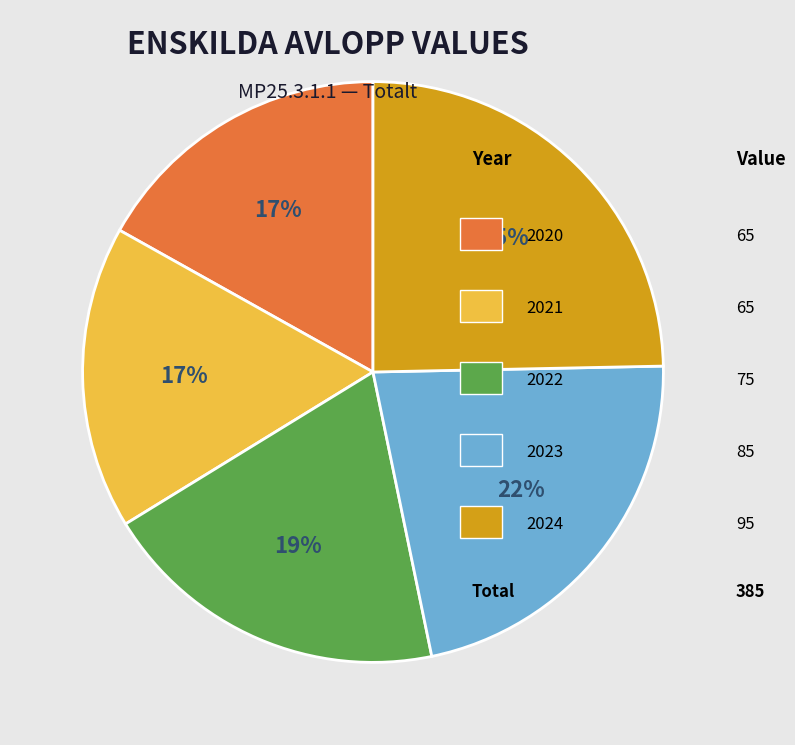

Does any single category account for the majority?

No